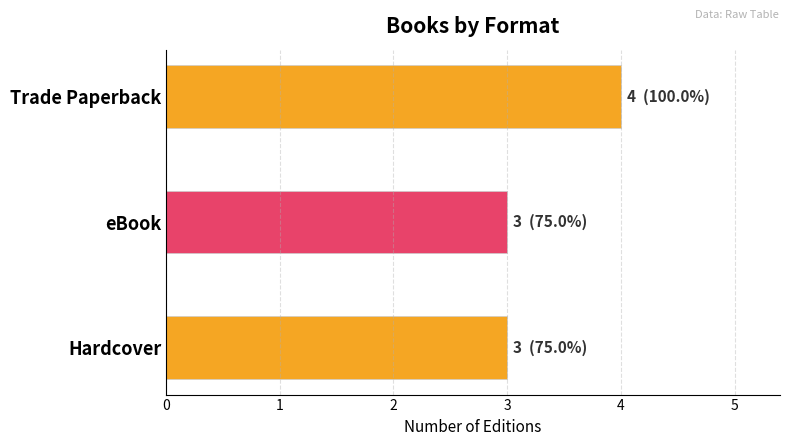

What is the smallest value displayed?

3